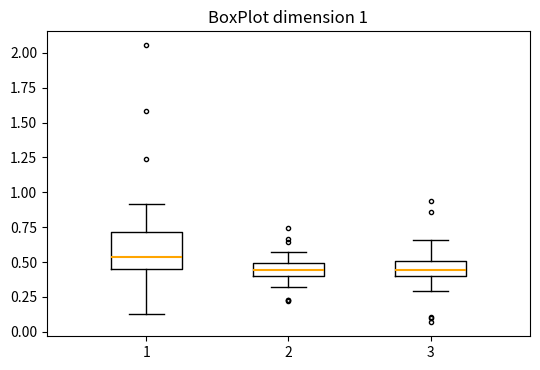

Comparing the boxes themselves (not the whiskers), which one is the tallest?

1